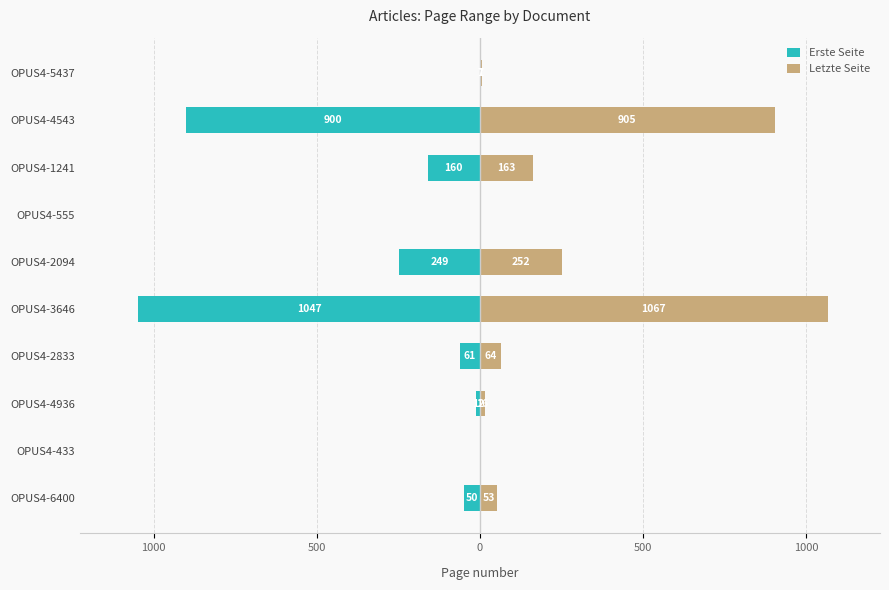

How many series are shown in this chart?

2